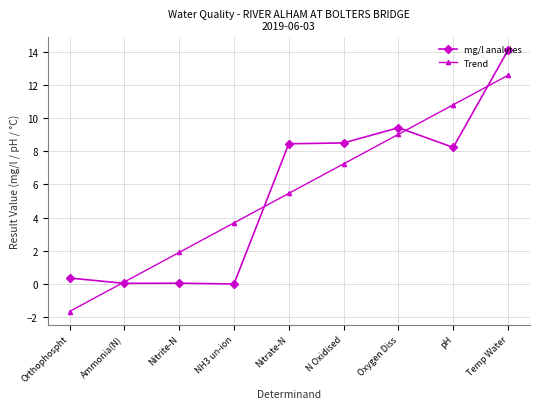

Count the number of categories in the chart.

9